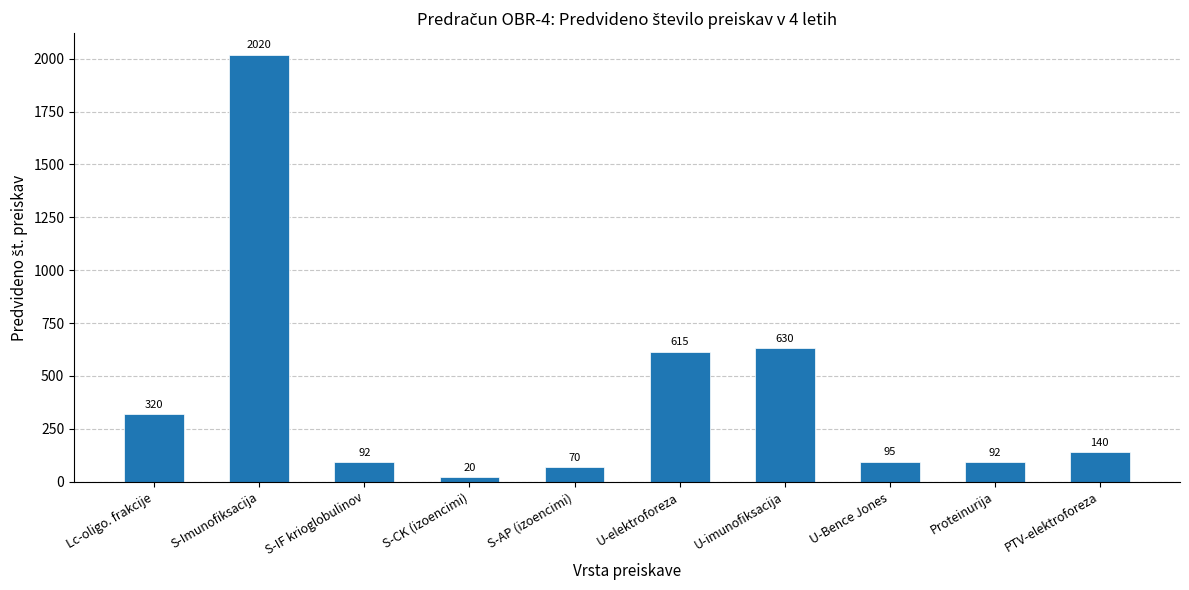

Reading left to right, transcribe all the data shown in this chart.

Lc-oligo. frakcije=320	S-Imunofiksacija=2020	S-IF krioglobulinov=92	S-CK (izoencimi)=20	S-AP (izoencimi)=70	U-elektroforeza=615	U-imunofiksacija=630	U-Bence Jones=95	Proteinurija=92	PTV-elektroforeza=140